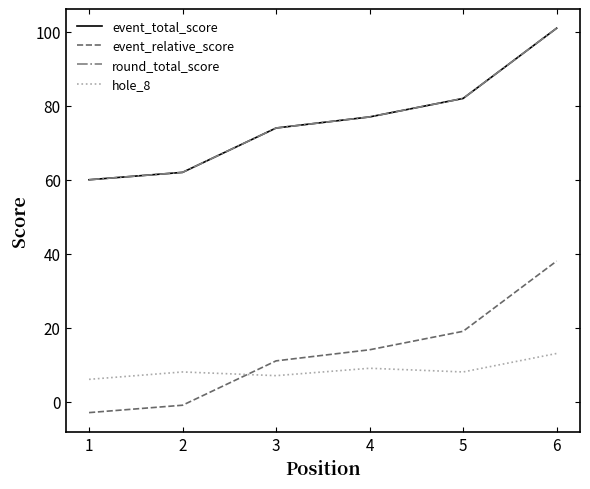

What is the sum of all round_total_score values?

456